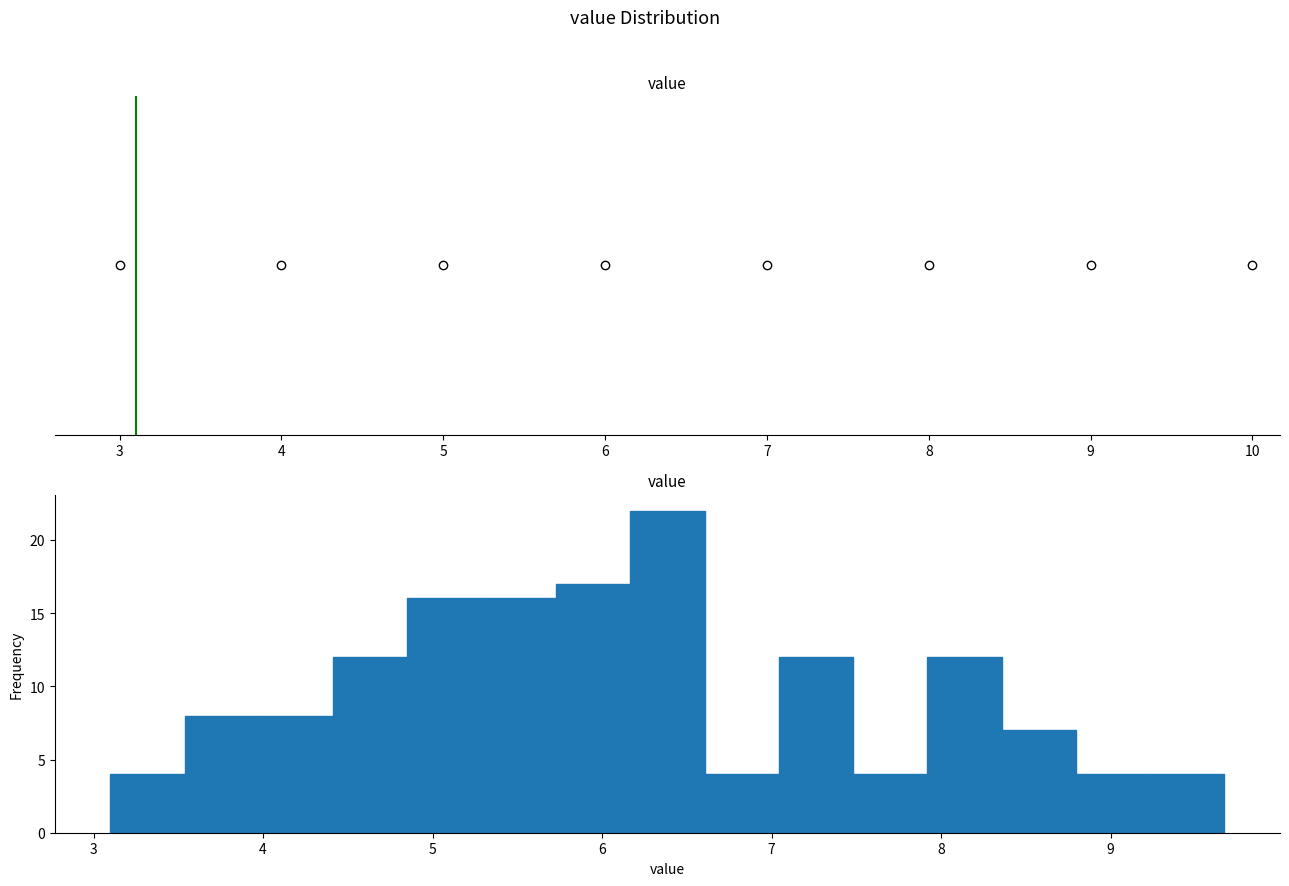

What is the height of the bar covering 5.7 to 6.2 on the x-axis? Neither the bar edges nor the heights are printed on the chart, so give them approximately, as read against the axes.

17